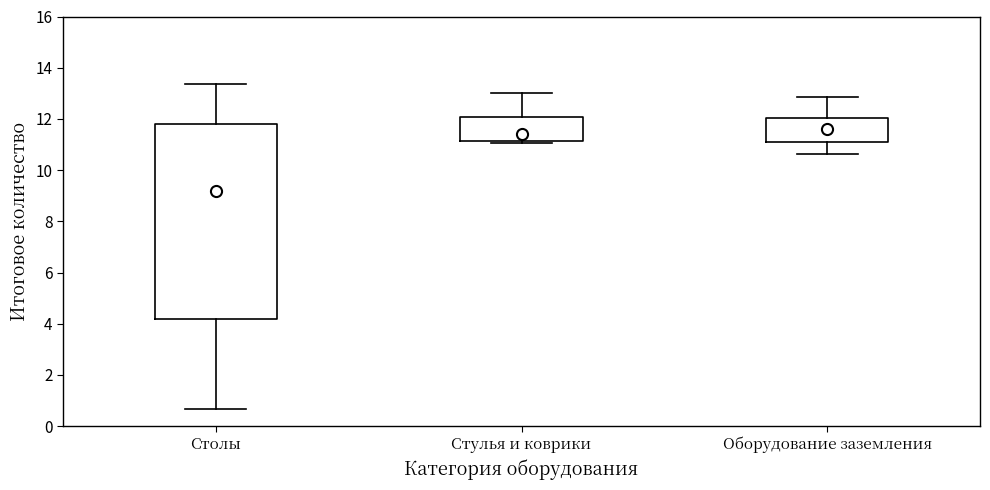

Reading left to right, read every box against the y-axis: the position of its median line, the range the box covers, and the ends of its whiskers. The values are not printed on the chart, so give them approximately, as read against the axis.

Столы: median 9.2, box 4.2 to 11.8, whiskers 0.6 to 13.4
Стулья и коврики: median 11.4, box 11.2 to 12.0, whiskers 11.0 to 13.0
Оборудование заземления: median 11.6, box 11.0 to 12.0, whiskers 10.6 to 12.8